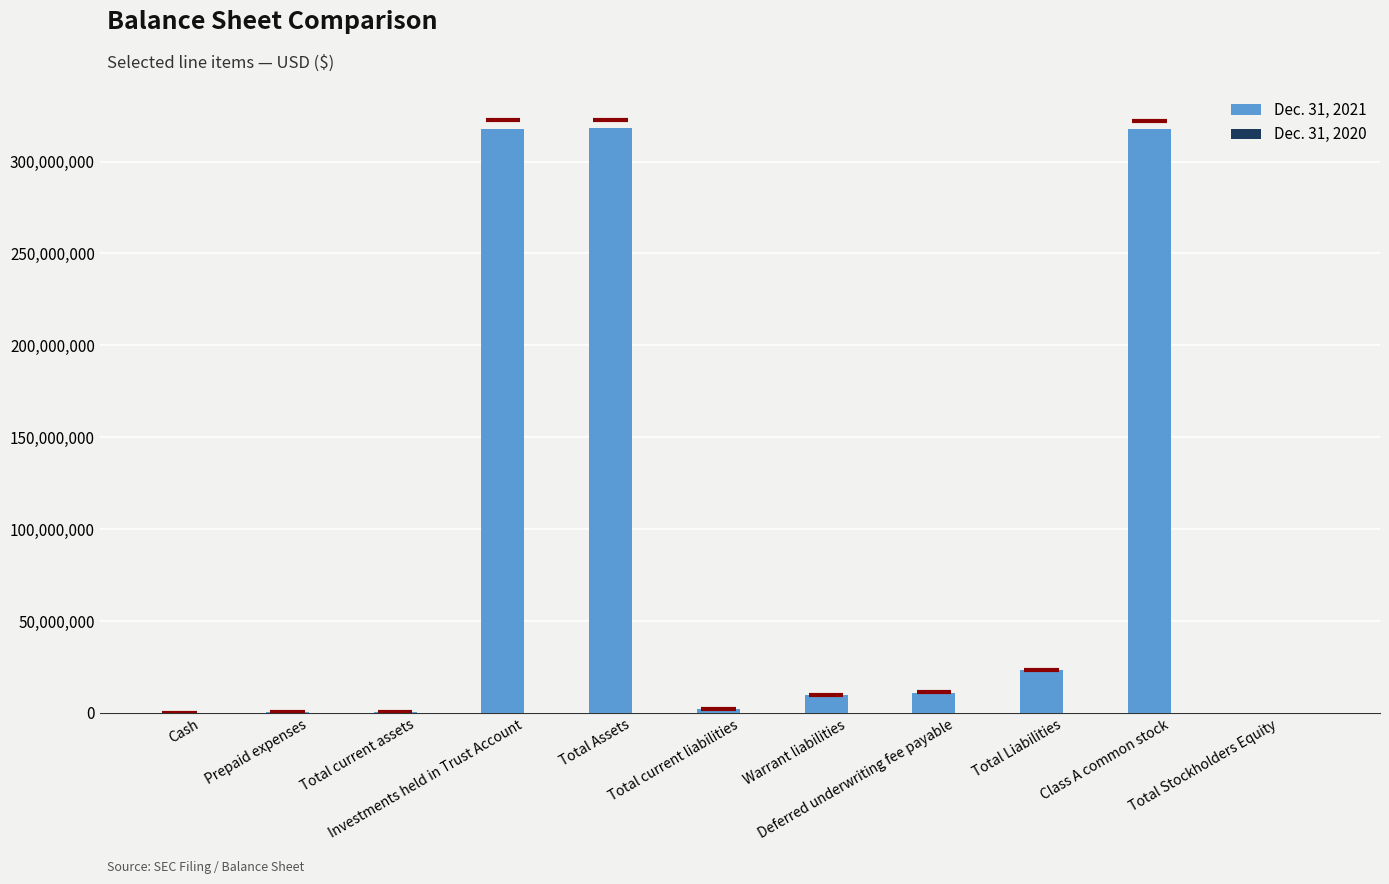

At which label does Dec. 31, 2021 reach its peak?

Total Assets